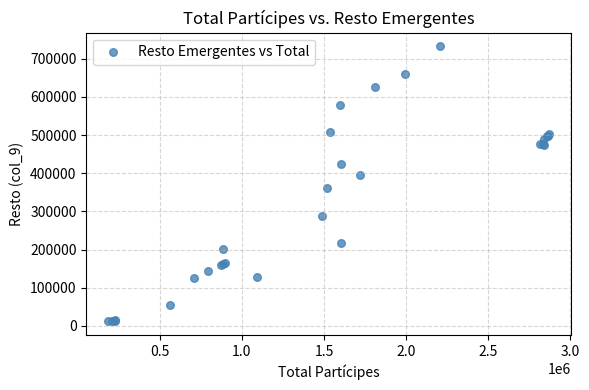

What Y value in the scatter plot is closest to 372204?

362538